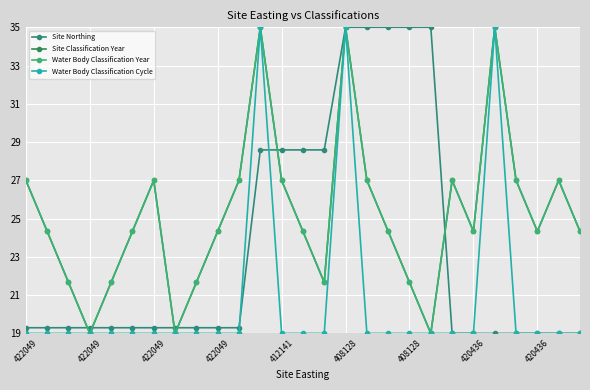

What is the difference between the maximum and minimum values in the Water Body Classification Year series?

16.0